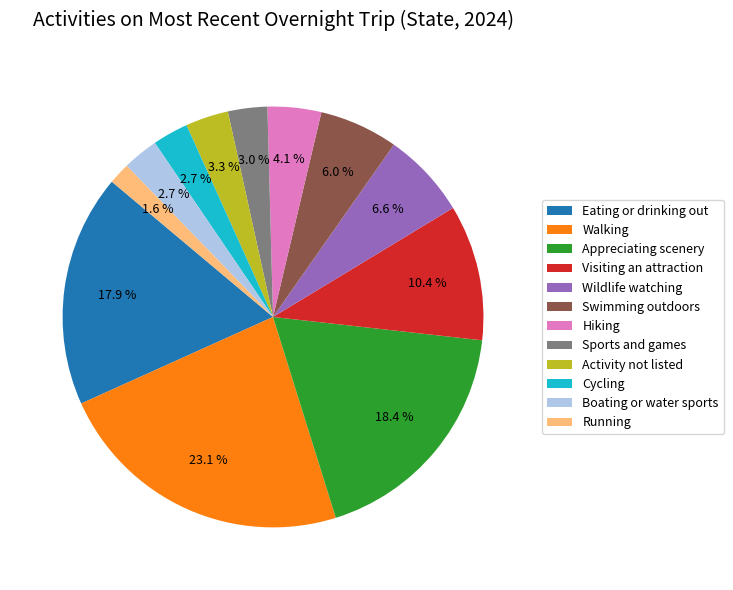

Is there any slice that represents more than half of the pie?

No